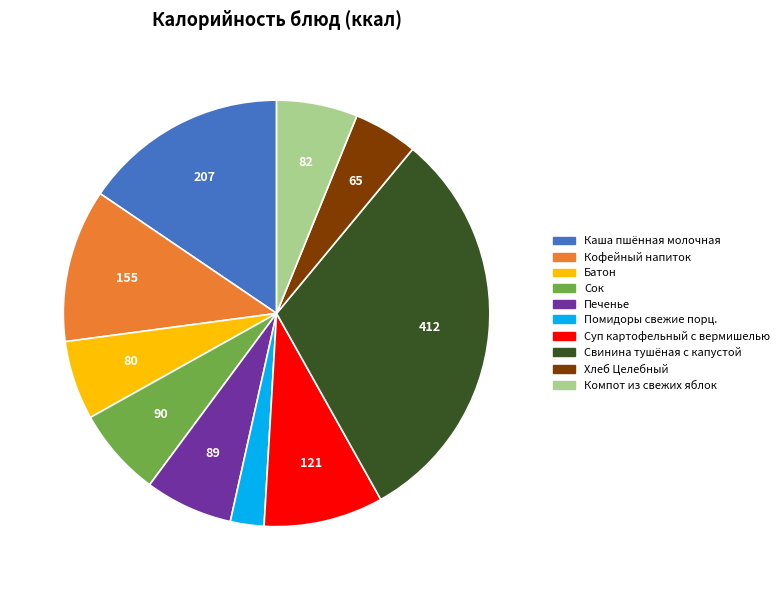

The Каша пшённая молочная slice represents 16% of the pie. True or false?

True